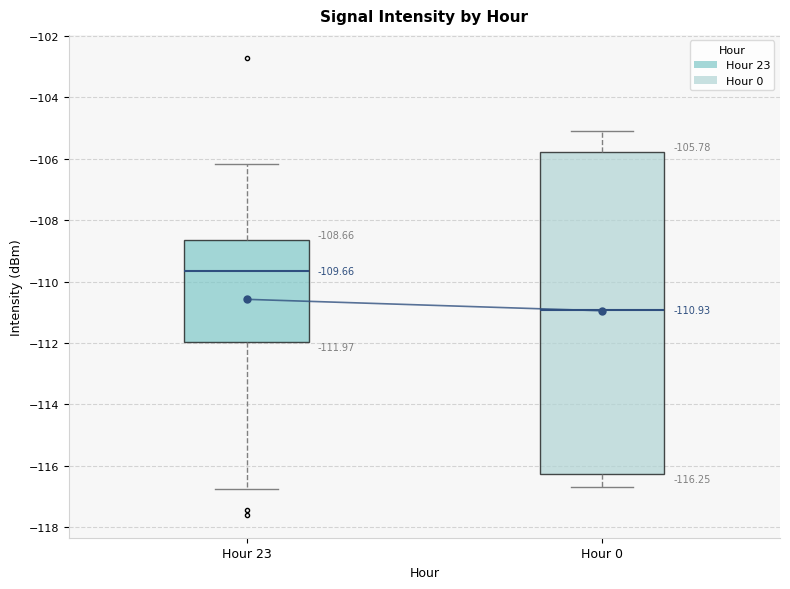

Comparing the boxes themselves (not the whiskers), which one is the tallest?

Hour 0